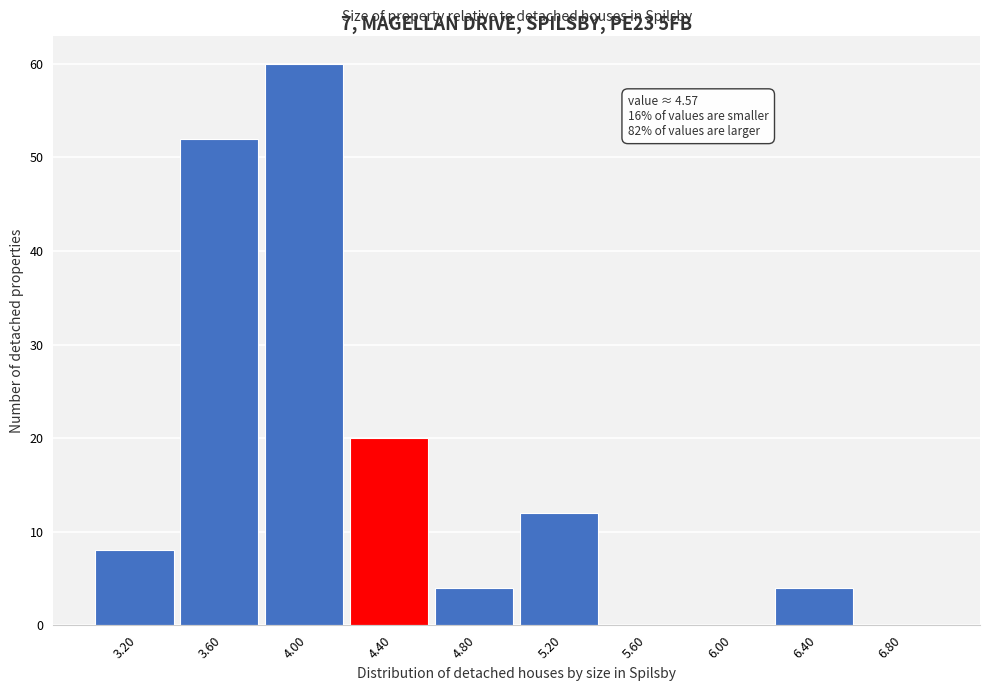

Reading left to right, what are all the values shown in this chart?

3.20=8	3.60=52	4.00=60	4.40=20	4.80=4	5.20=12	5.60=0	6.00=0	6.40=4	6.80=0